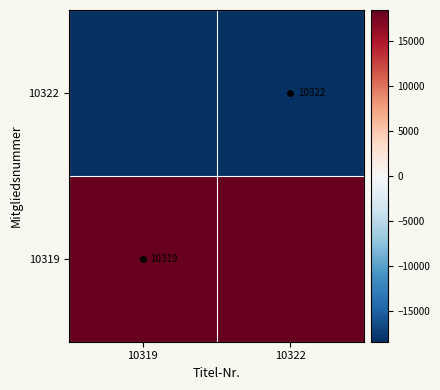

True or false: 10322 has a value of 14316.1 at 10322.

False